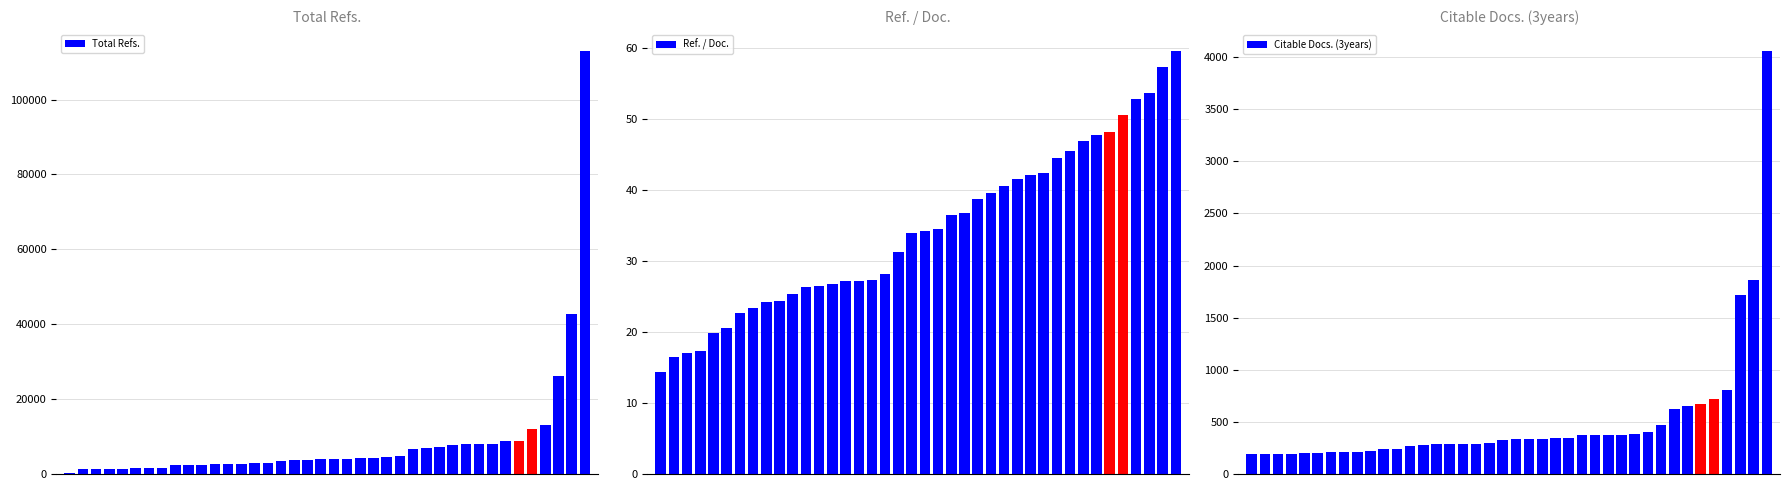

Which series has the largest total across all categories?

Total Refs.